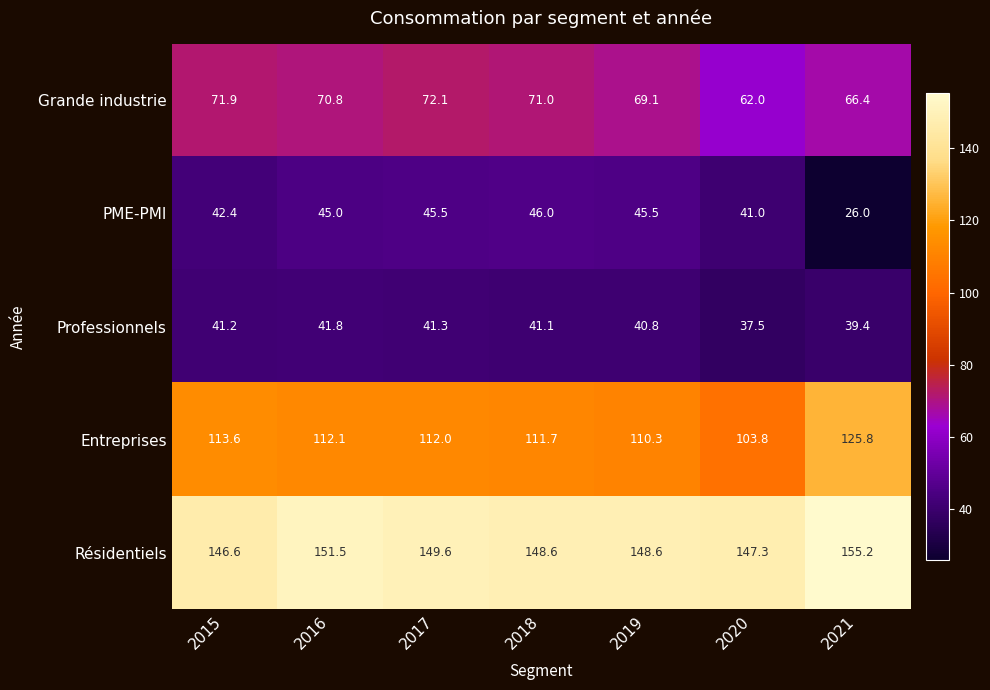

Which series has the largest total across all categories?

Résidentiels